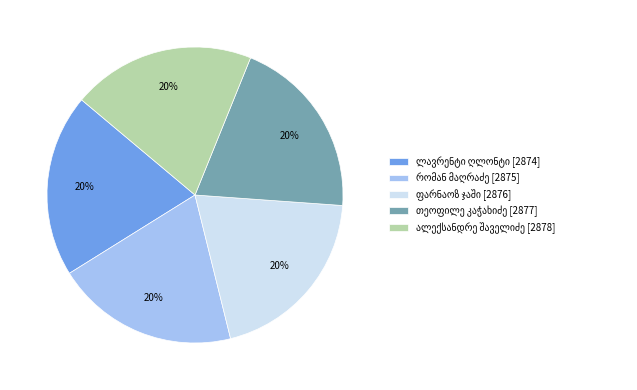

How many segments does this pie chart have?

5